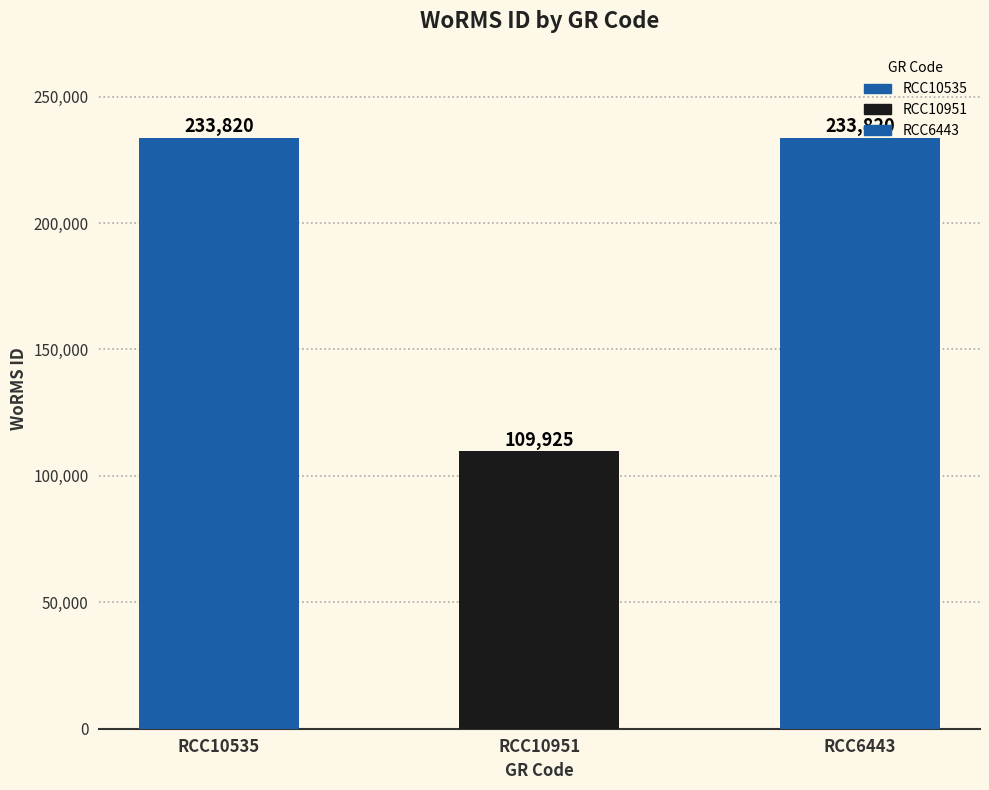

What is the label of the 1st bar from the right?

RCC6443